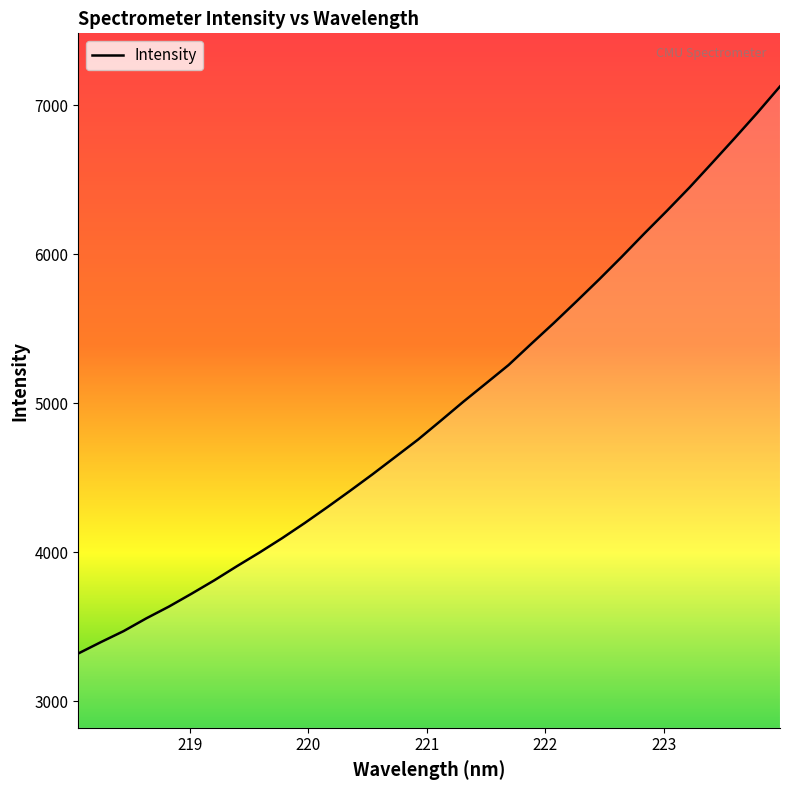

What is the minimum value shown in the chart?

3321.9